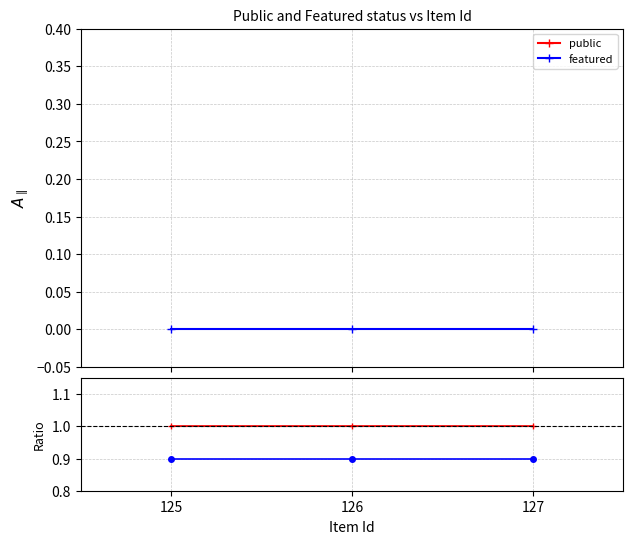

The featured ratio series shows 0.4 at 127. True or false?

False